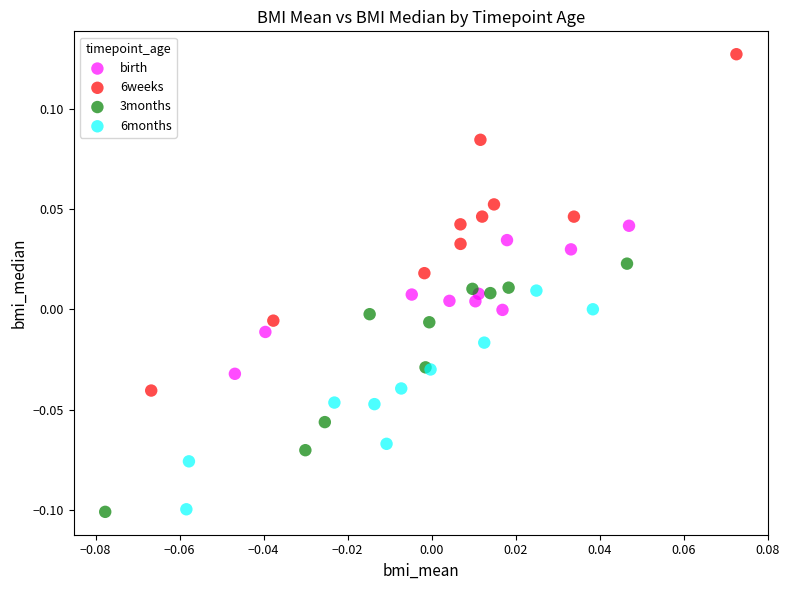

Which series has the widest spread of Y values?

6weeks